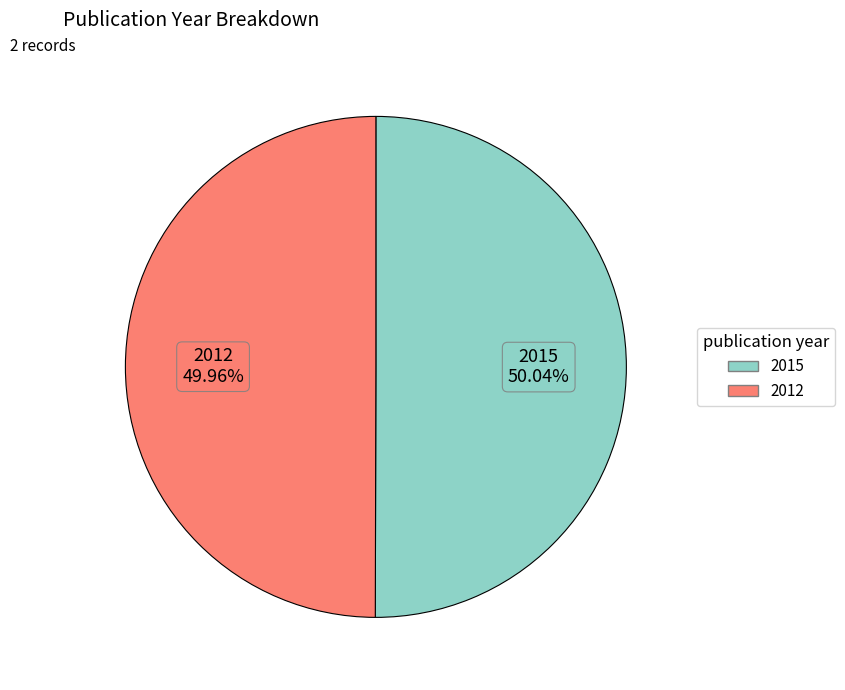

To the nearest percent, what portion does 2012 represent?

50%